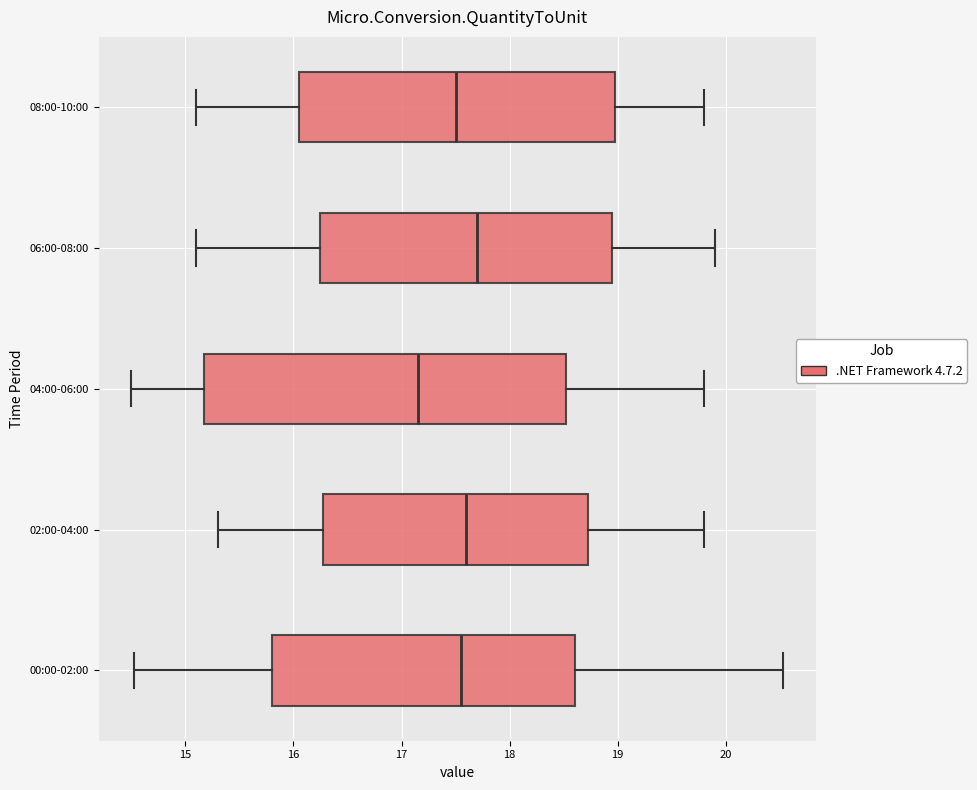

Reading bottom to top, transcribe this box plot: for each box, give where its median line is, the range the box spans, and where its two whiskers end, as read against the x-axis. The values are not printed on the chart, so give them approximately, as read against the axis.

00:00-02:00: median 17.6, box 15.8 to 18.6, whiskers 14.5 to 20.5
02:00-04:00: median 17.6, box 16.3 to 18.7, whiskers 15.3 to 19.8
04:00-06:00: median 17.2, box 15.2 to 18.5, whiskers 14.5 to 19.8
06:00-08:00: median 17.7, box 16.3 to 19.0, whiskers 15.1 to 19.9
08:00-10:00: median 17.5, box 16.1 to 19.0, whiskers 15.1 to 19.8